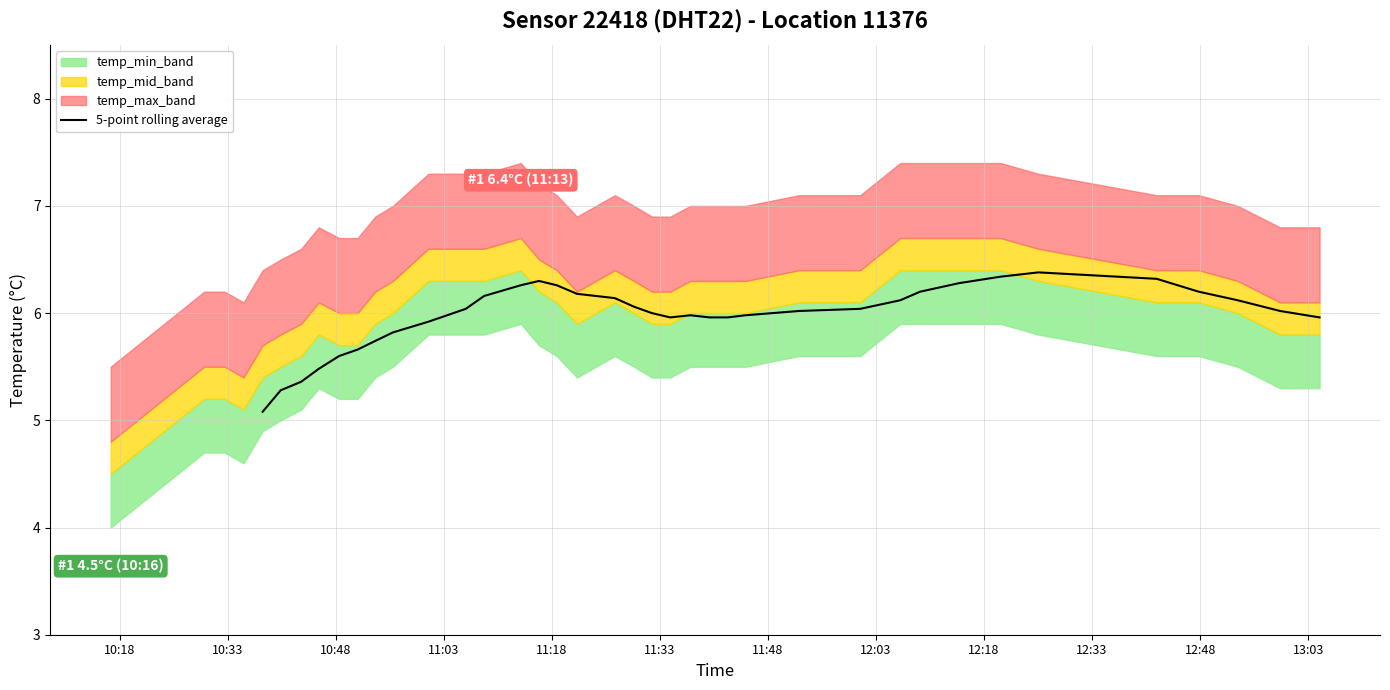

What is the smallest value displayed?

5.1